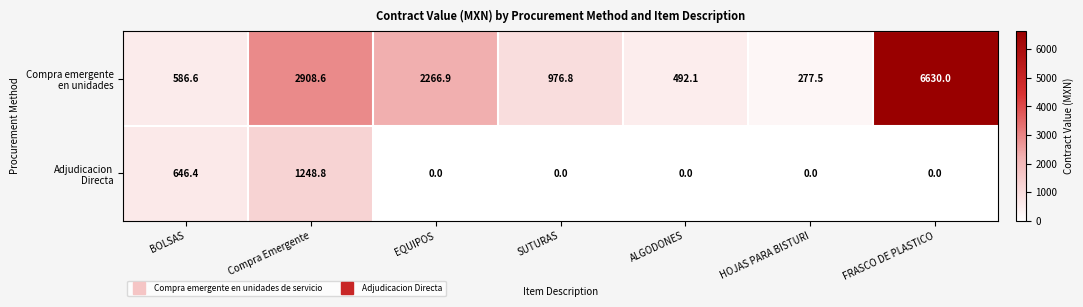

What is the difference between the highest and lowest values at EQUIPOS?

2266.9